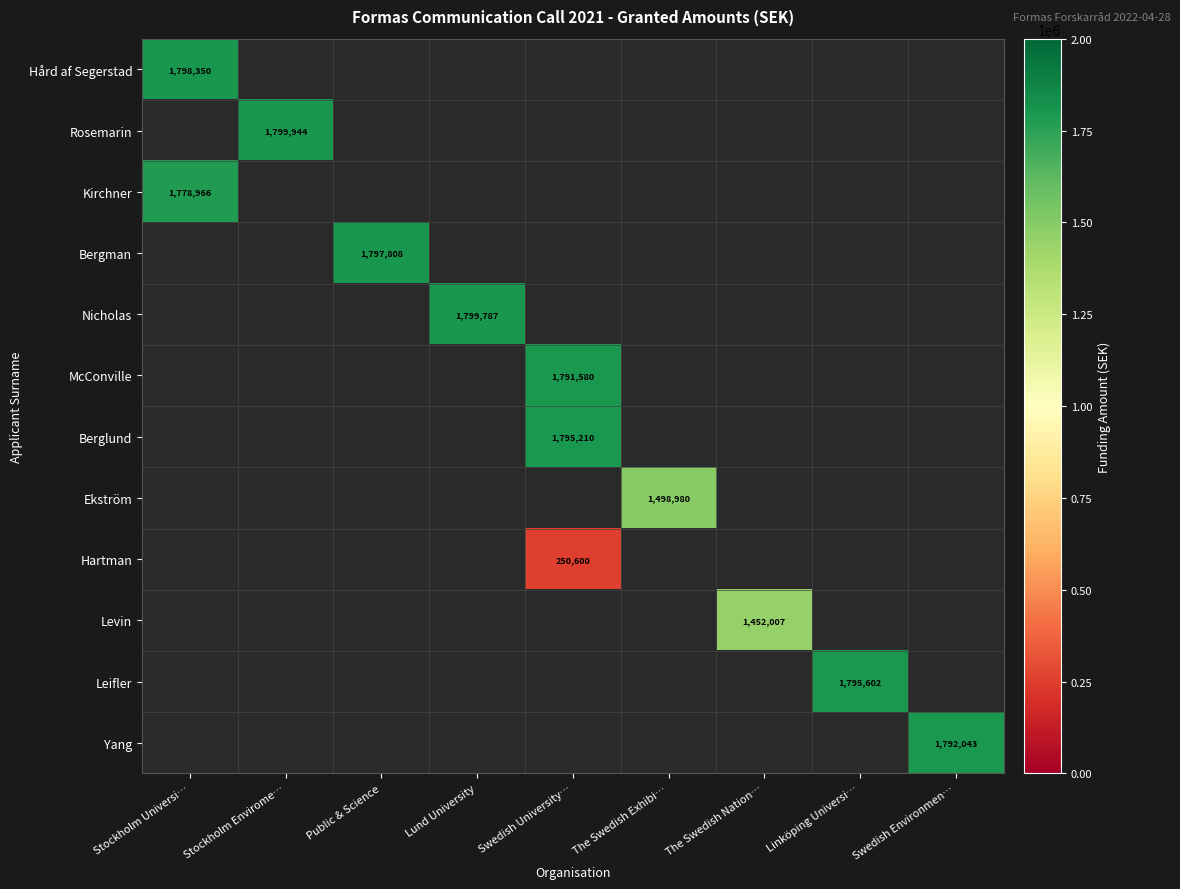

Is it true that Hård af Segerstad equals 1798350 at Stockholm Universi…?

True